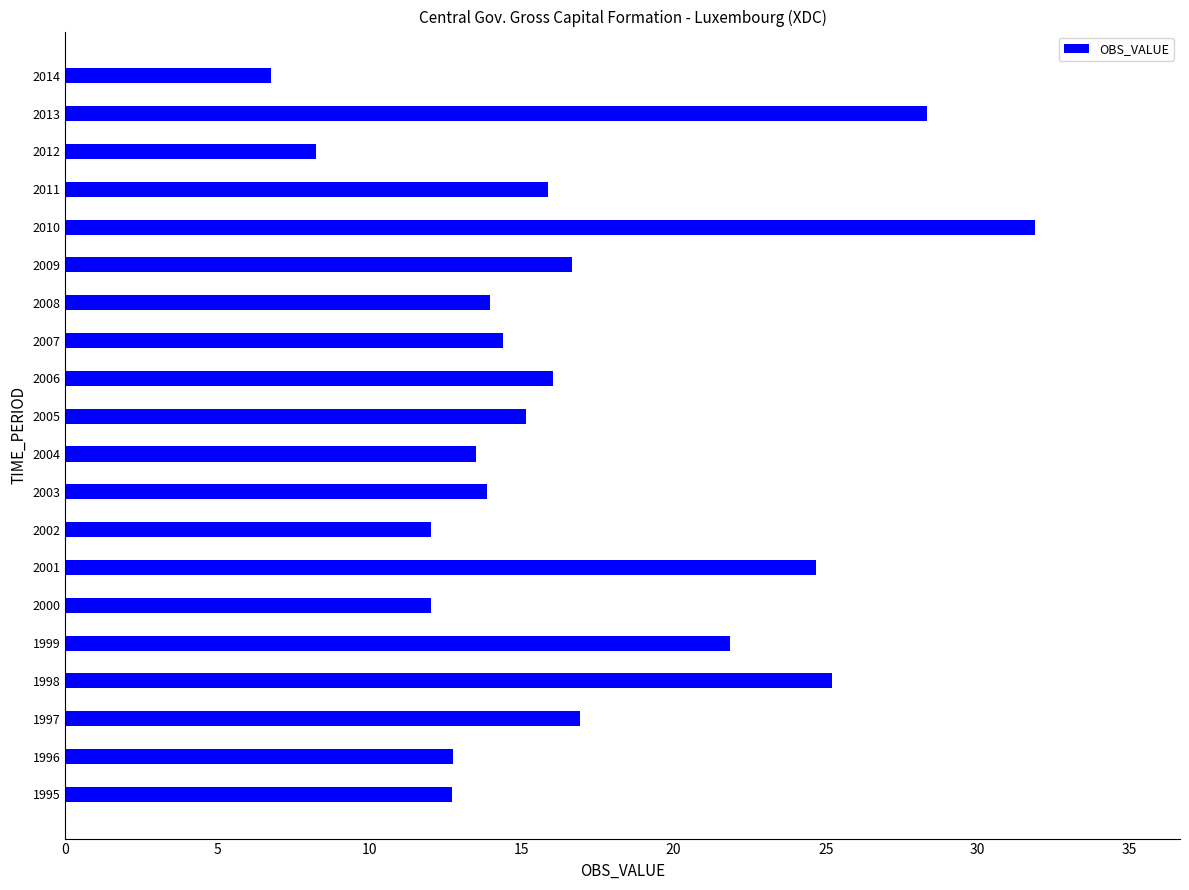

Read the value at 2013.

28.3